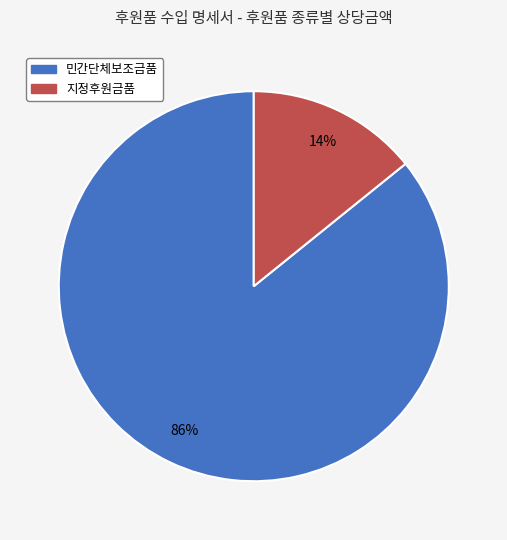

Is 민간단체보조금품 the majority of the pie?

Yes